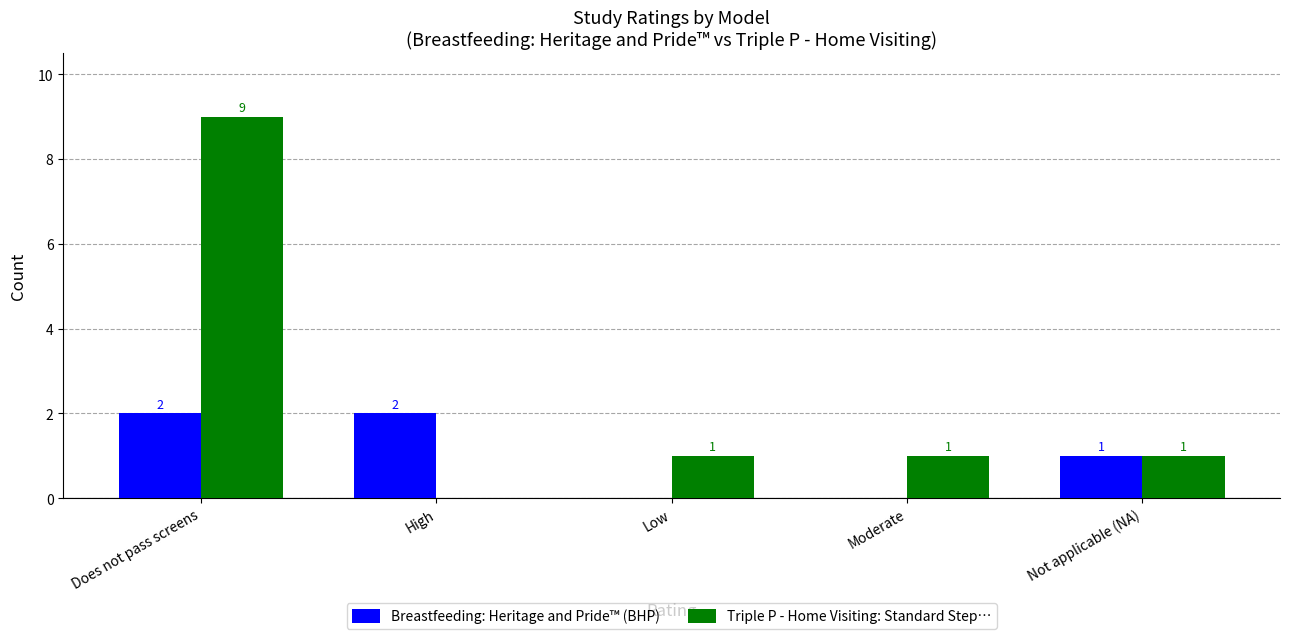

Which series changed the most between High and Low?

Breastfeeding: Heritage and Pride™ (BHP)